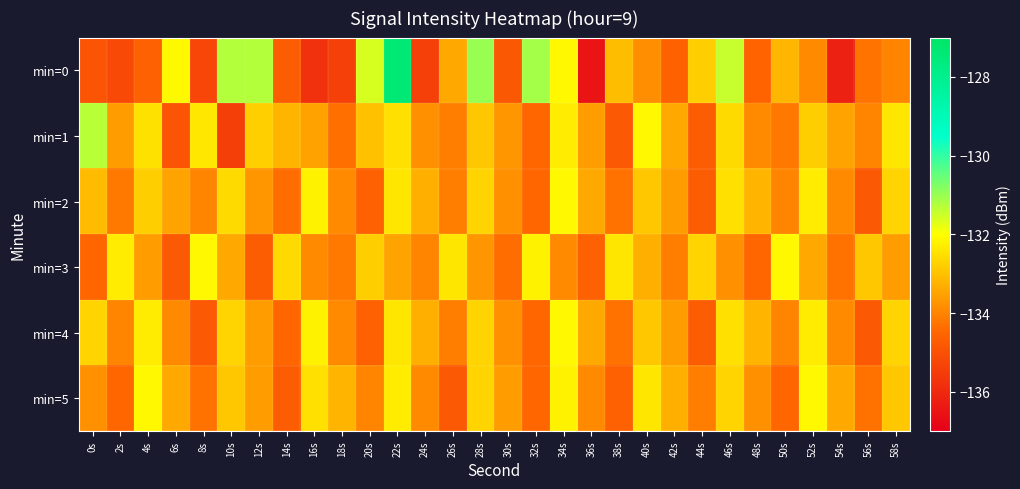

Which series has the largest total across all categories?

min=1